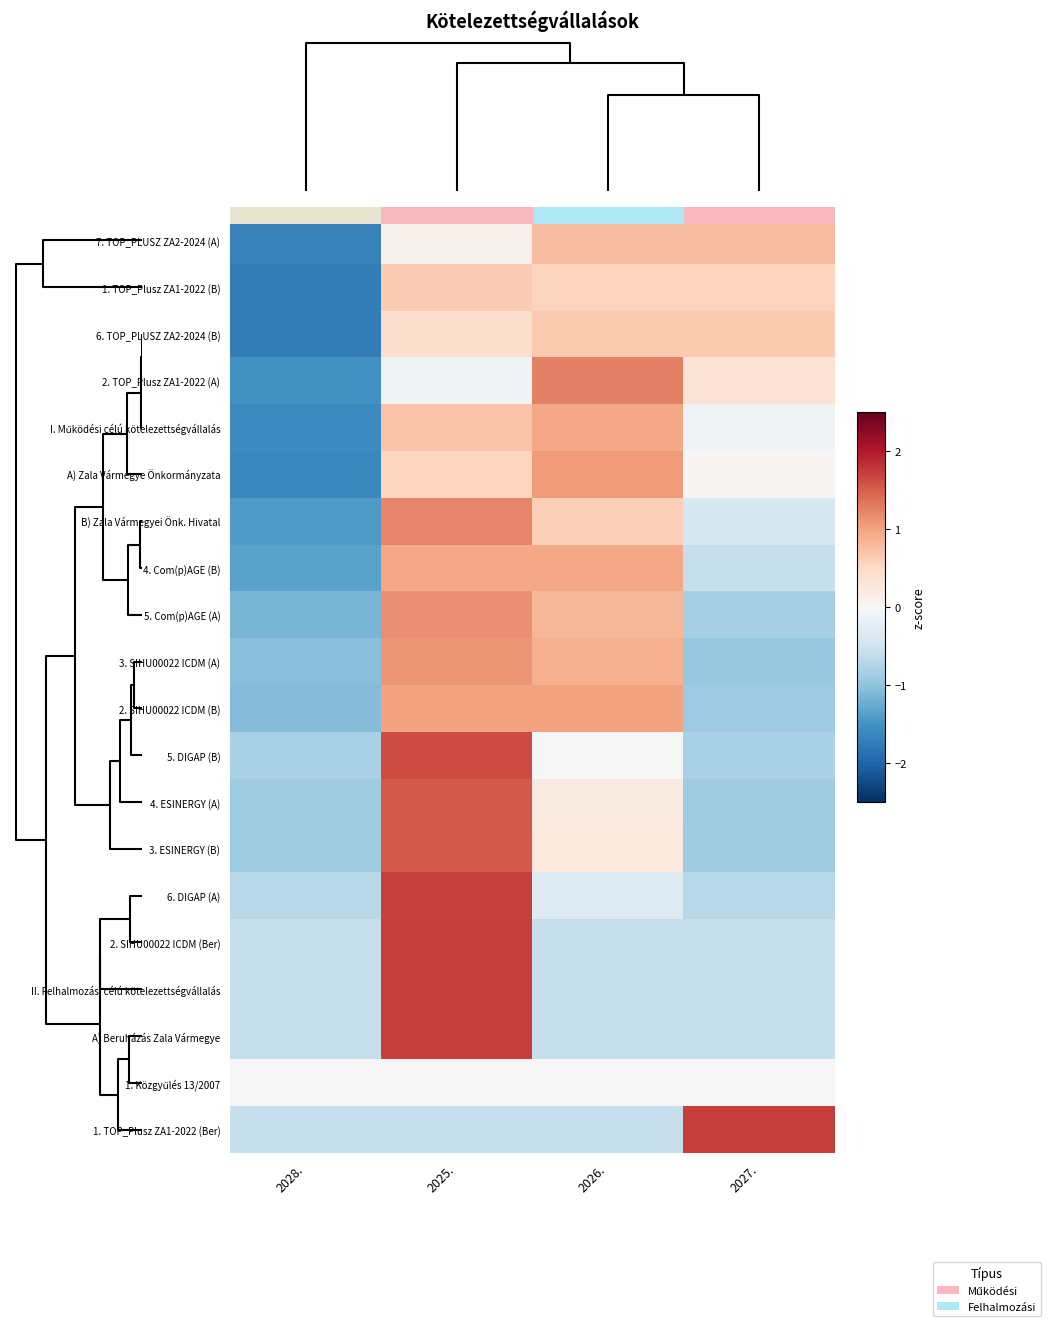

What is the difference between the maximum and minimum values in the 1. TOP_Plusz ZA1-2022 (Ber) series?

2.3